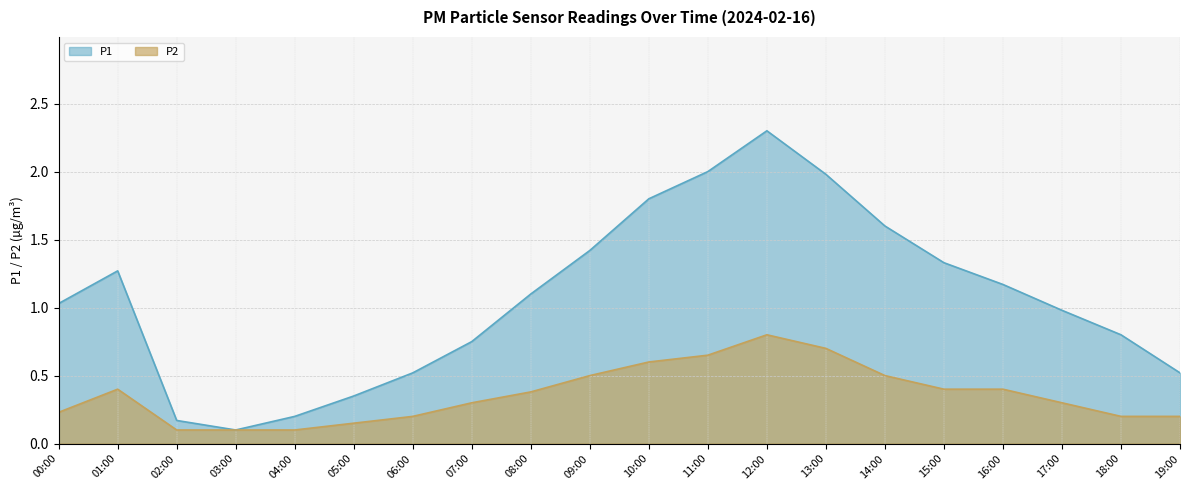

What is the difference between the second highest and second lowest values in the P1 series?

1.8